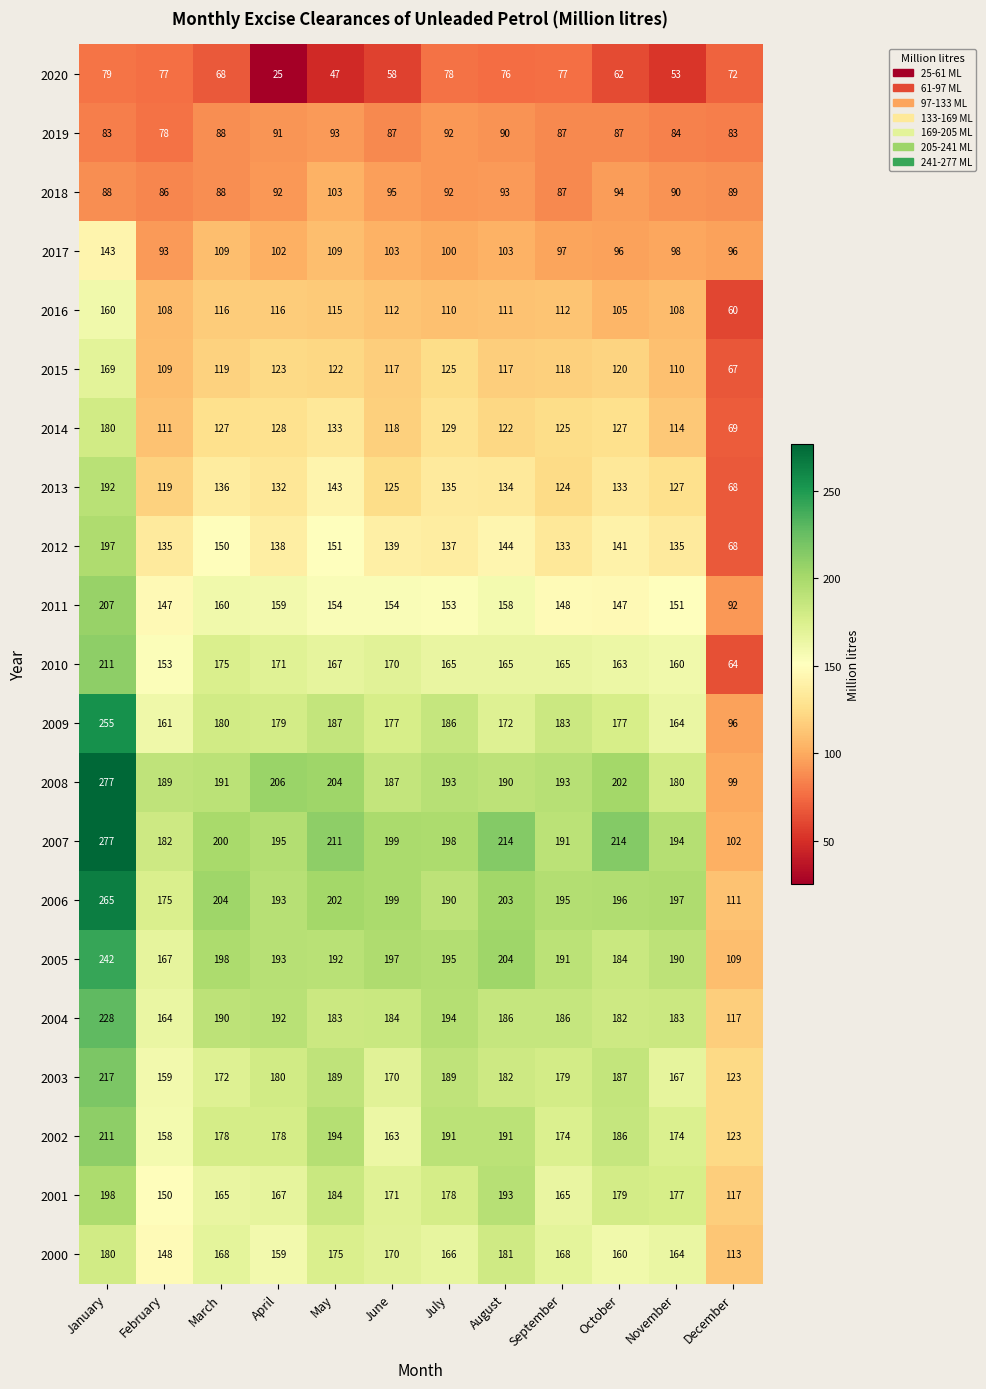

What is the spread (max minus min) of values at January?

198